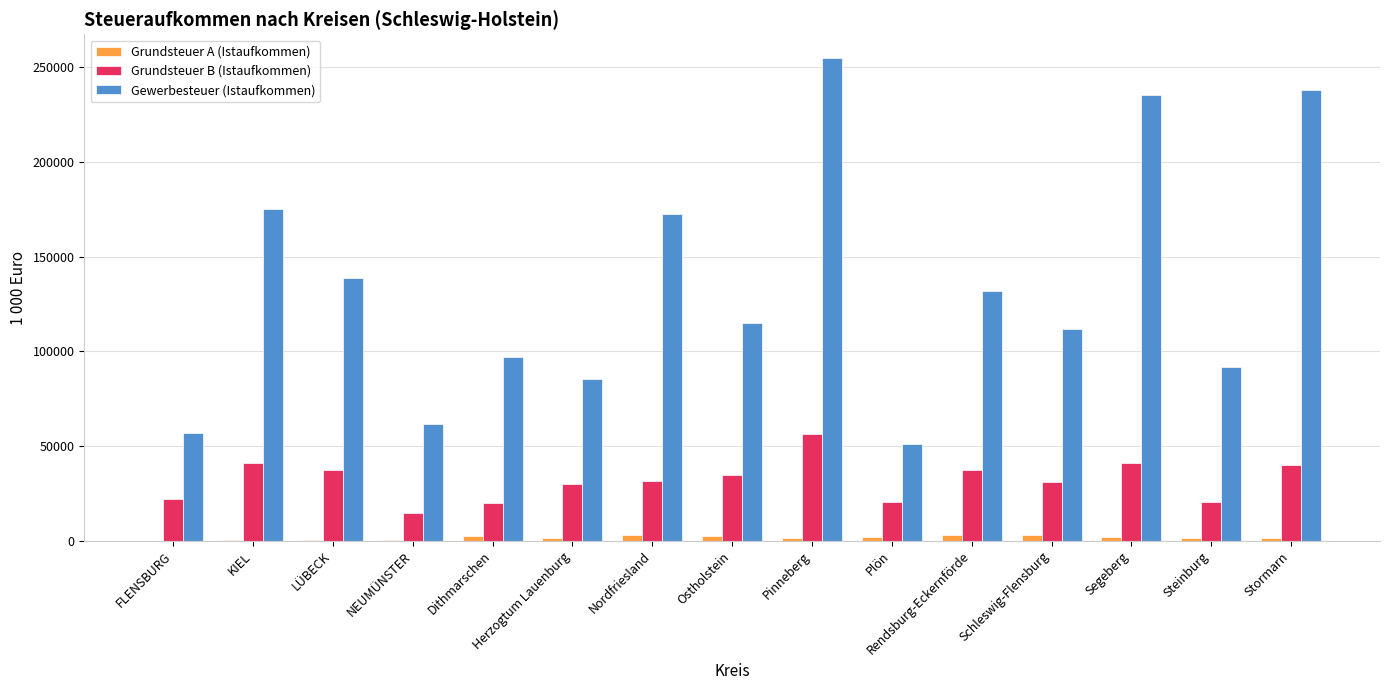

Which series changed the most between LÜBECK and Dithmarschen?

Gewerbesteuer (Istaufkommen)